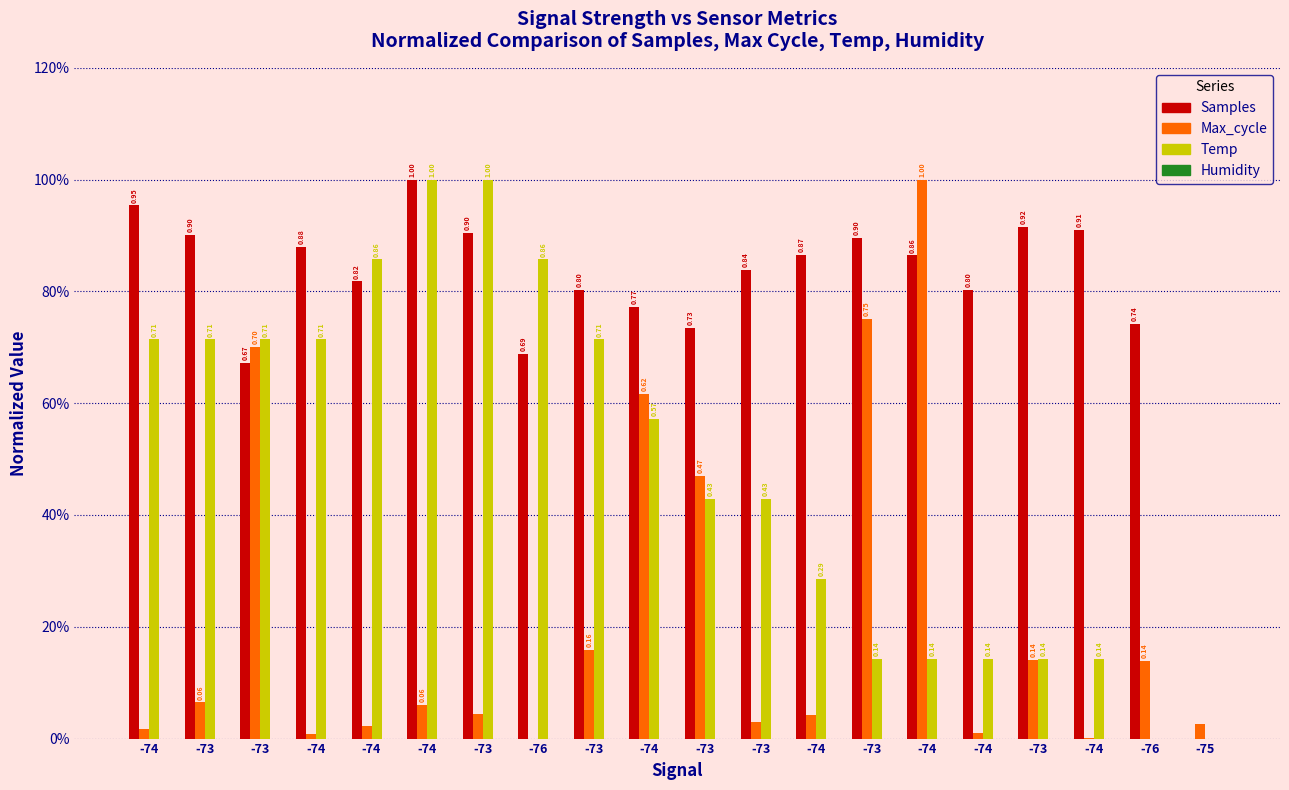

Does the chart contain stacked bars?

No